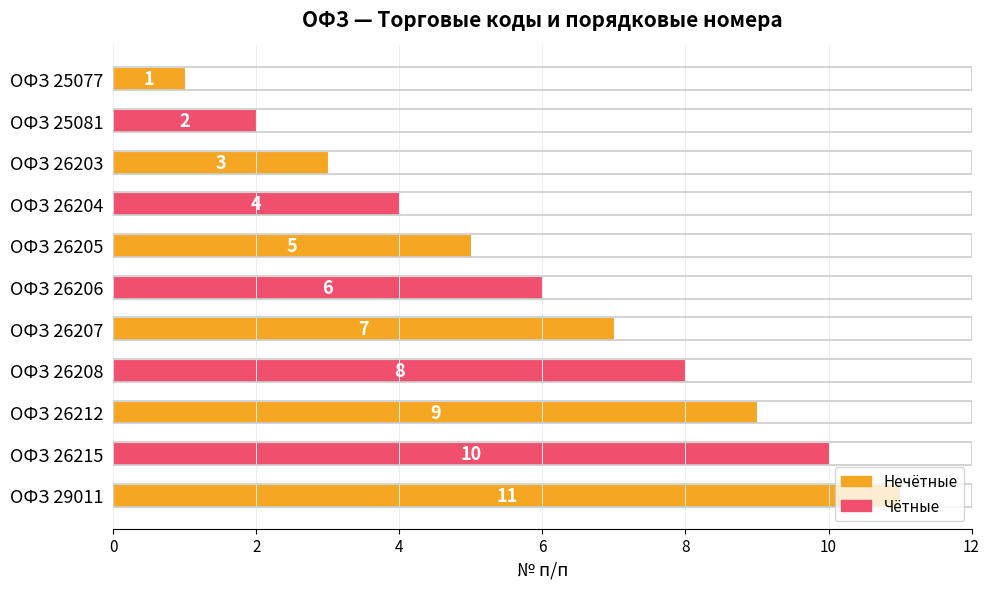

List the labels in order of value, largest first.

ОФЗ 29011, ОФЗ 26215, ОФЗ 26212, ОФЗ 26208, ОФЗ 26207, ОФЗ 26206, ОФЗ 26205, ОФЗ 26204, ОФЗ 26203, ОФЗ 25081, ОФЗ 25077